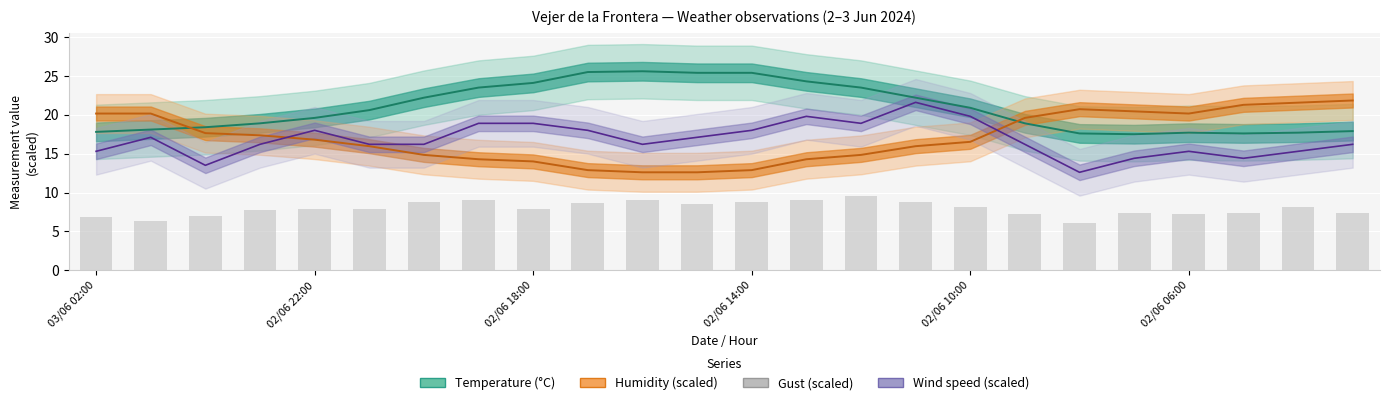

Count the number of data series in this chart.

4